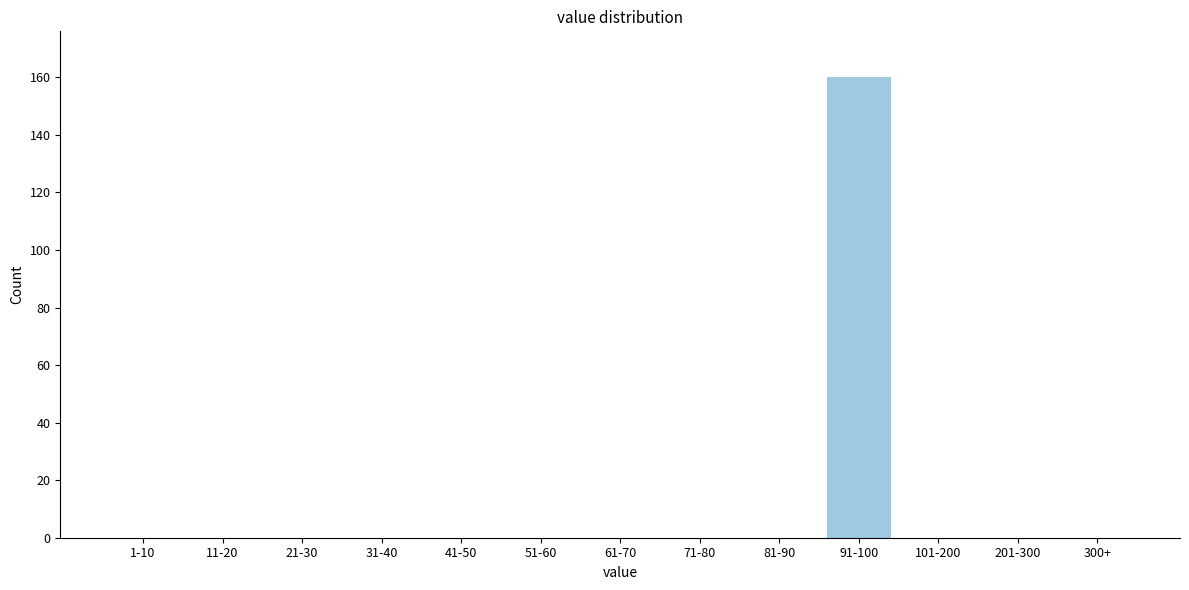

Reading right to left, extract all data points from this chart.

300+=0	201-300=0	101-200=0	91-100=160	81-90=0	71-80=0	61-70=0	51-60=0	41-50=0	31-40=0	21-30=0	11-20=0	1-10=0